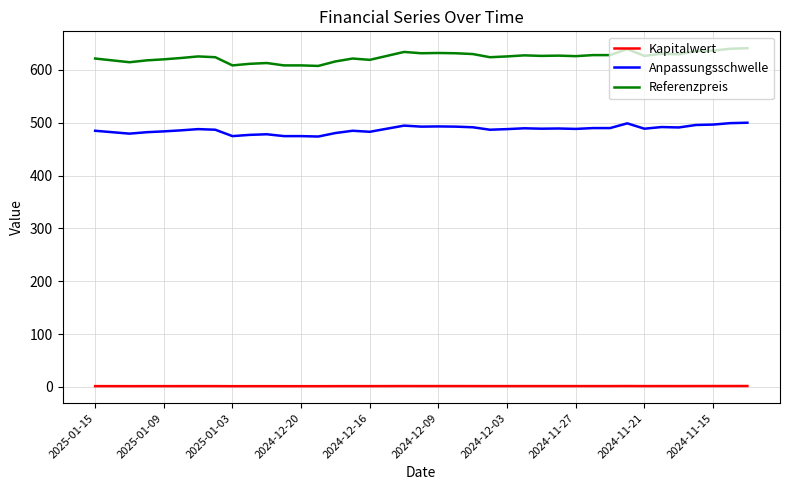

Count the number of data series in this chart.

3